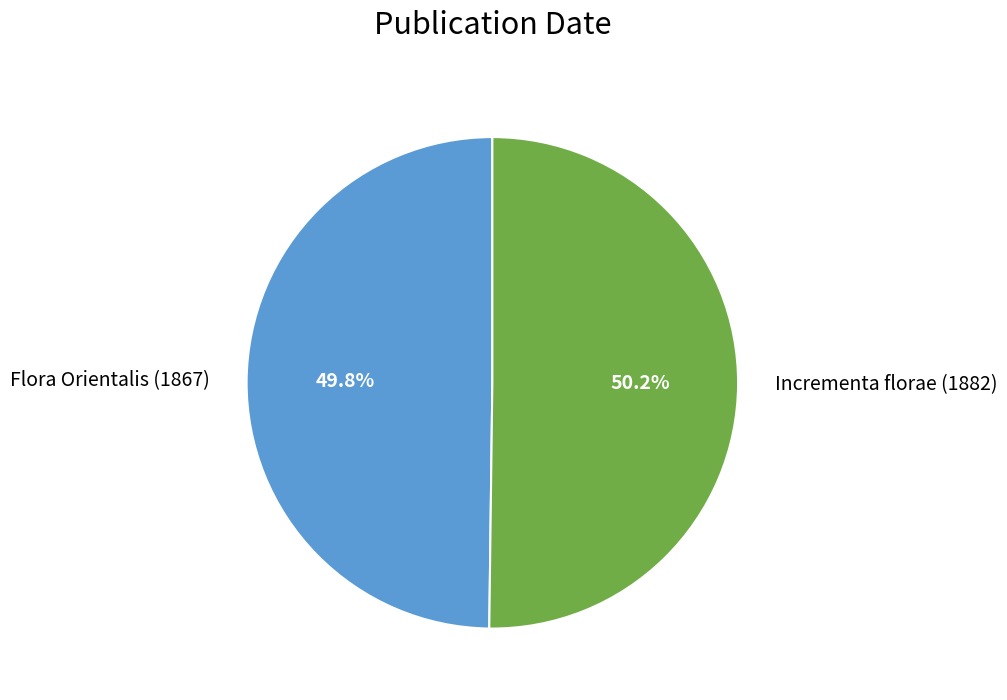

What is the ratio of the value at Flora Orientalis (1867) to the value at Incrementa florae (1882)?

1.0